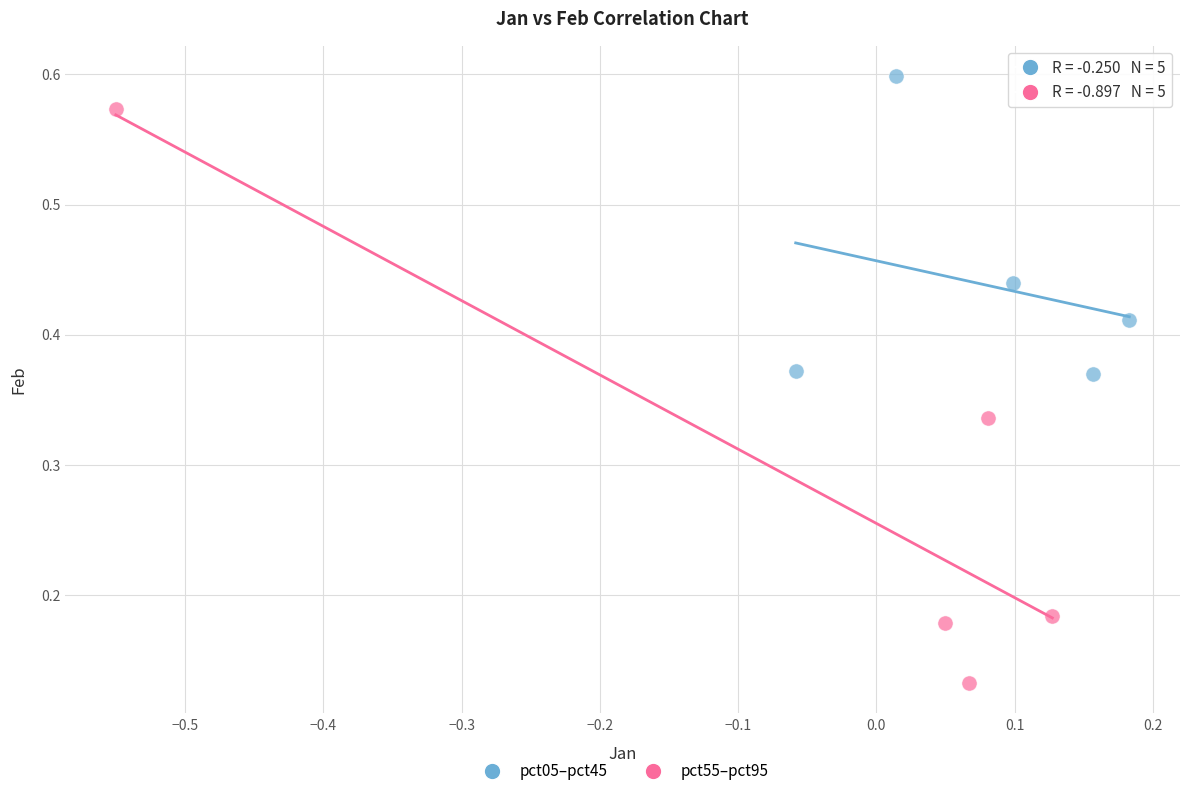

Which series contains the lowest Y value?

pct55–pct95